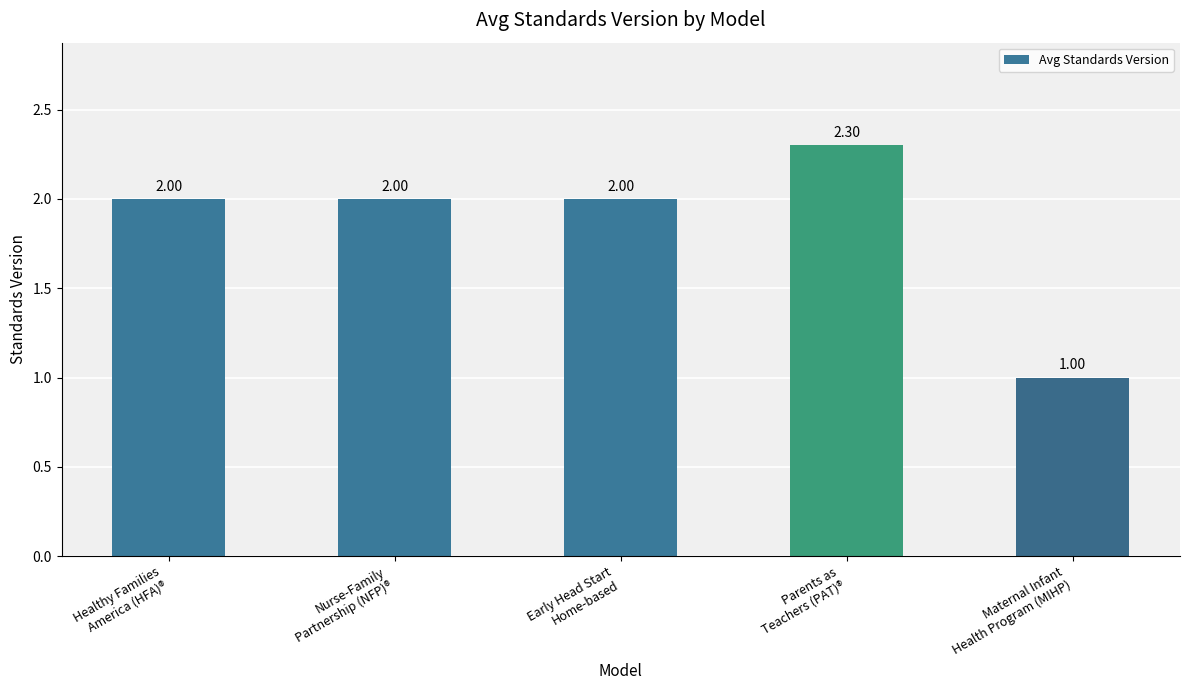

At which label is the value closest to 1?

Maternal Infant
Health Program (MIHP)